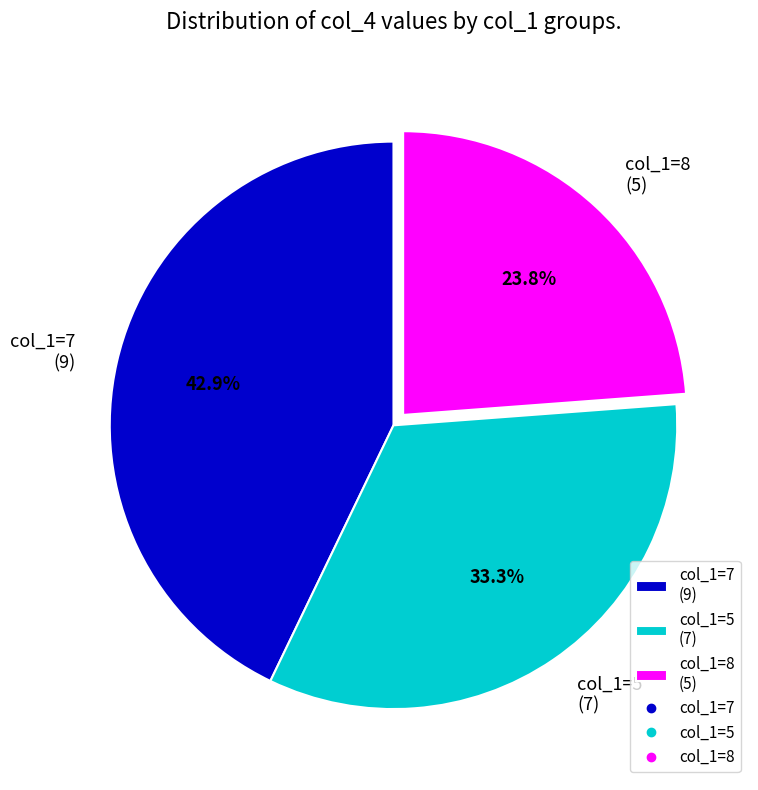

What is the total percentage of col_1=7 (9) and col_1=5 (7)?

76.2%